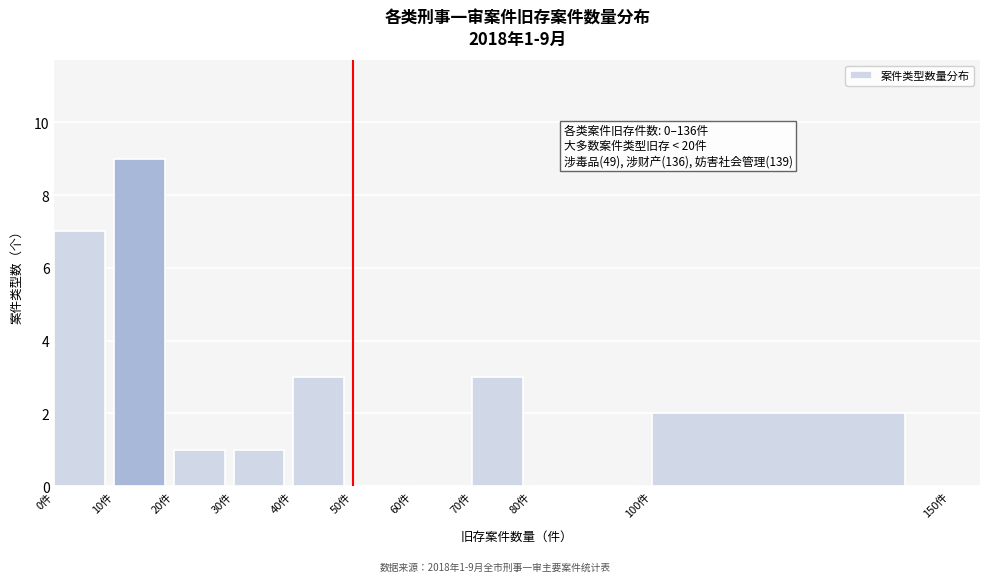

Over which range of the x-axis is the bar tallest?

10 to 20